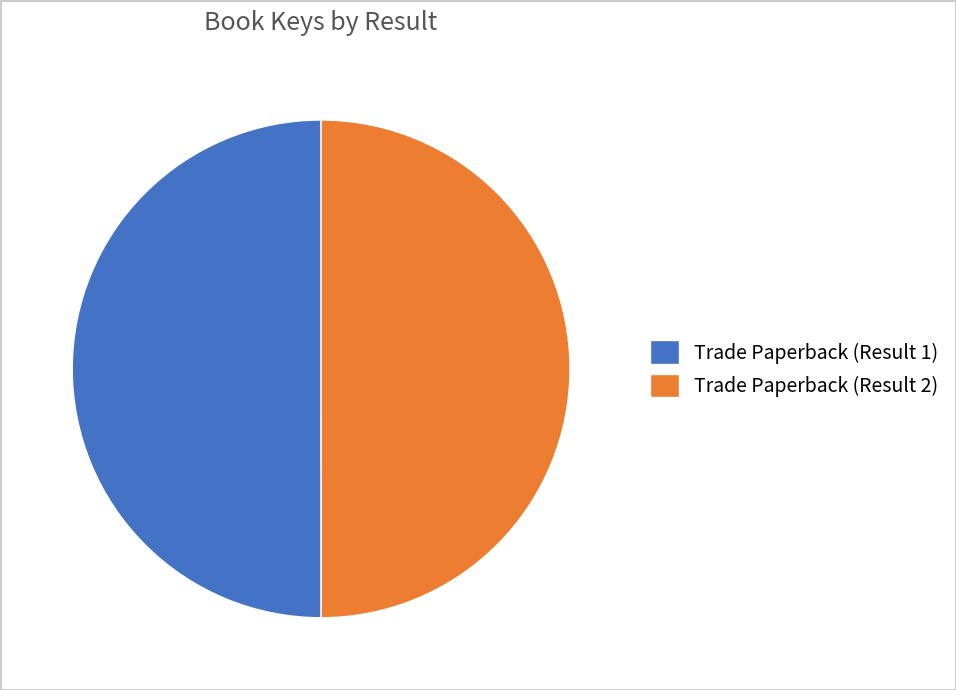

Is it true that Trade Paperback (Result 2) is 59% of the pie?

False